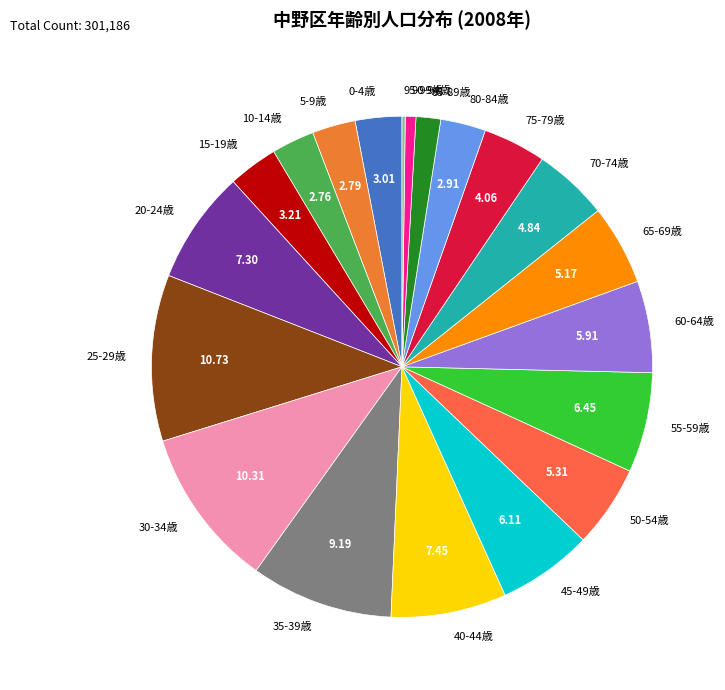

What is the ratio of the value at 15-19歳 to the value at 25-29歳?

0.3